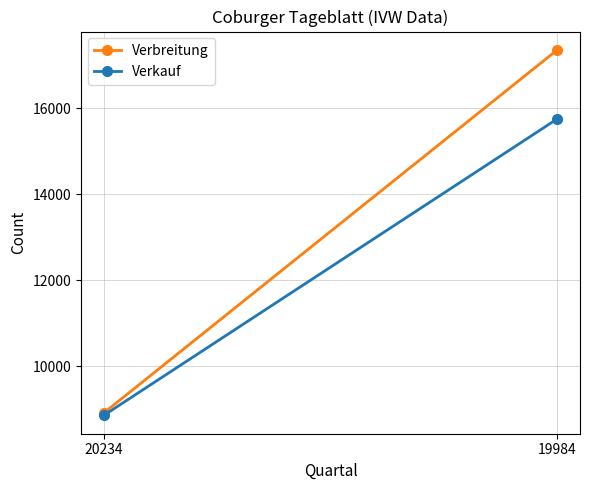

What is the average value of the Verkauf series?

12304